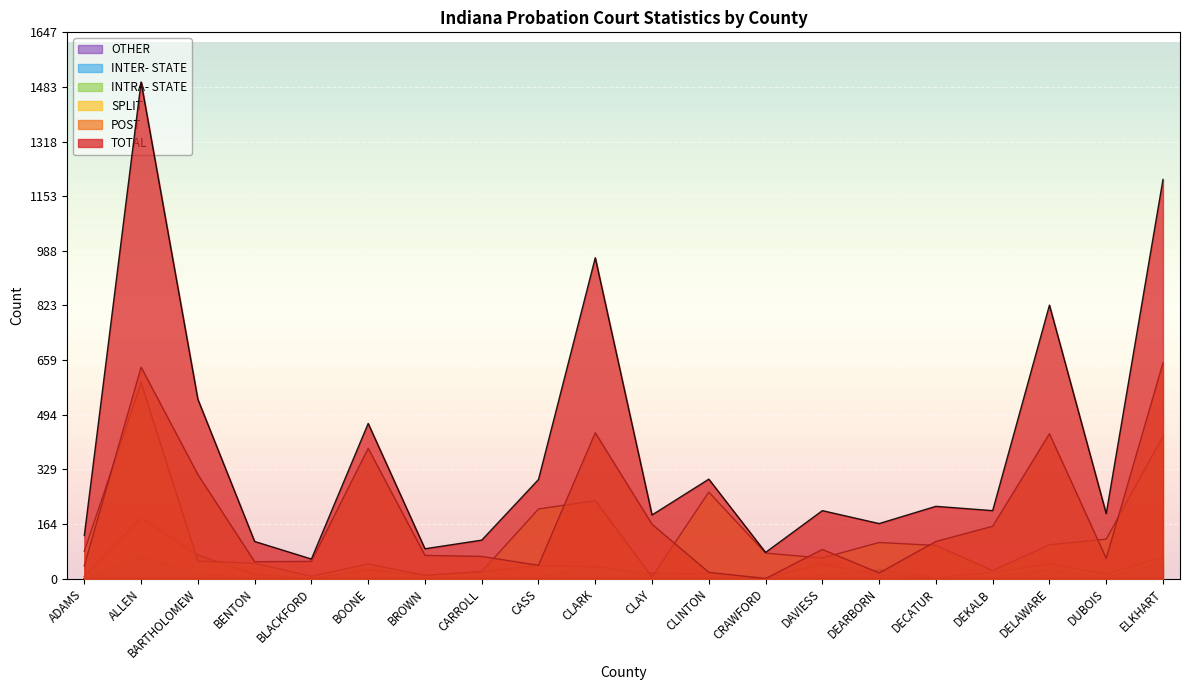

What is the difference between the maximum and minimum values in the SPLIT series?

586